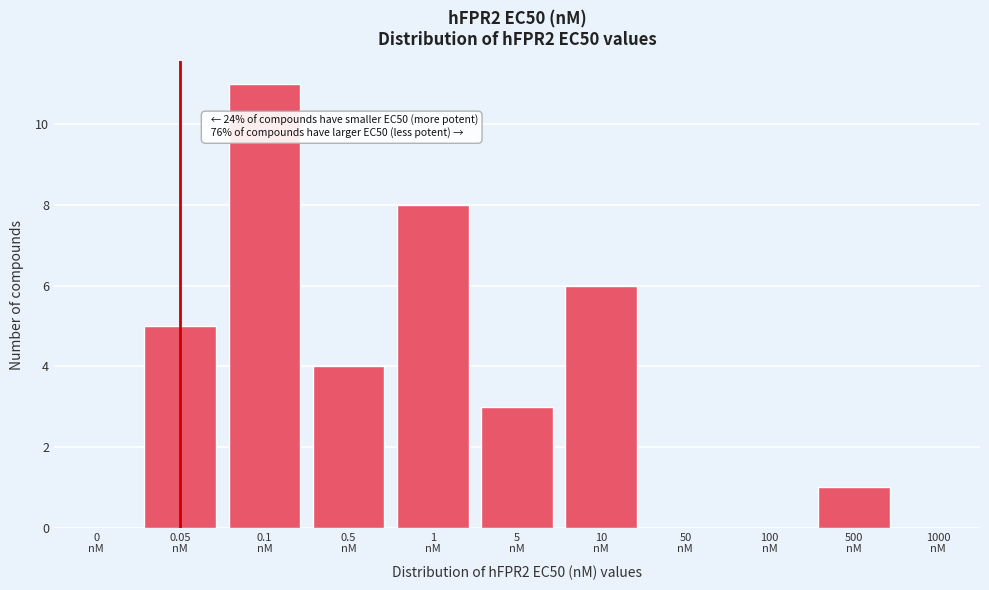

What is the sum of all values?

38